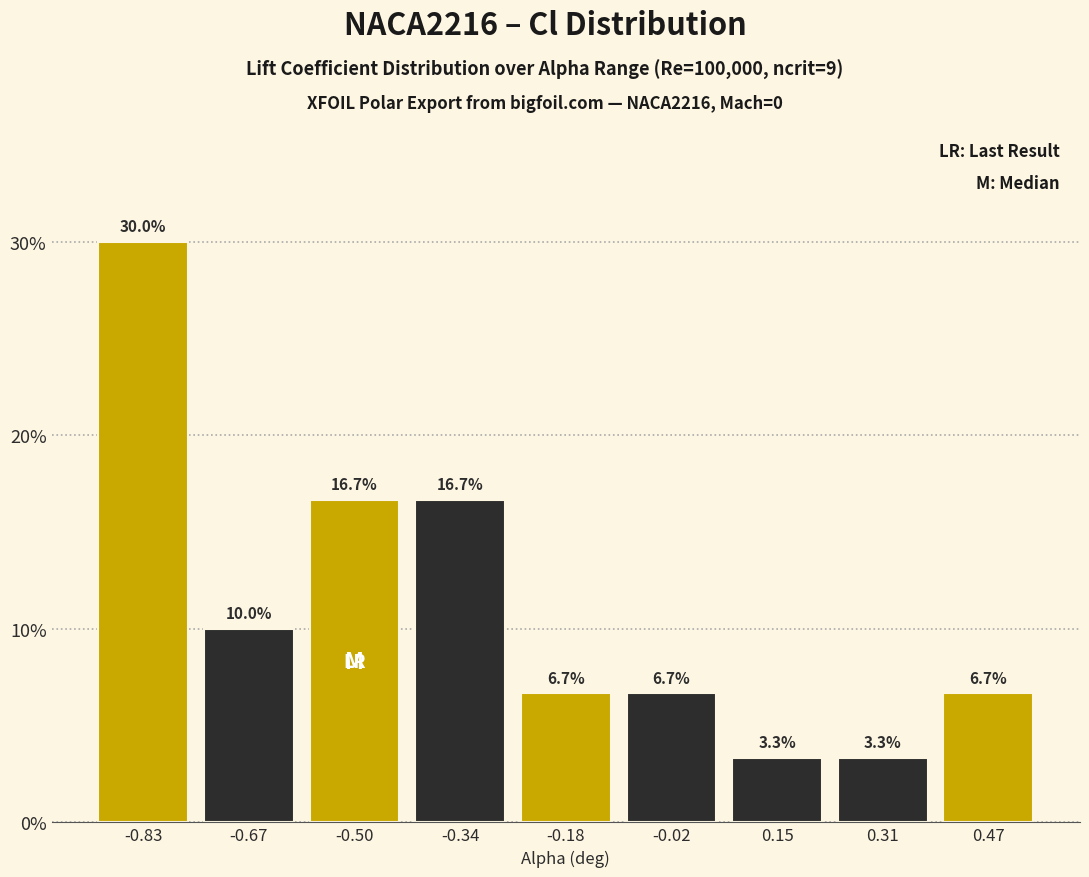

Over which range of the x-axis is the bar tallest?

-0.92 to -0.74